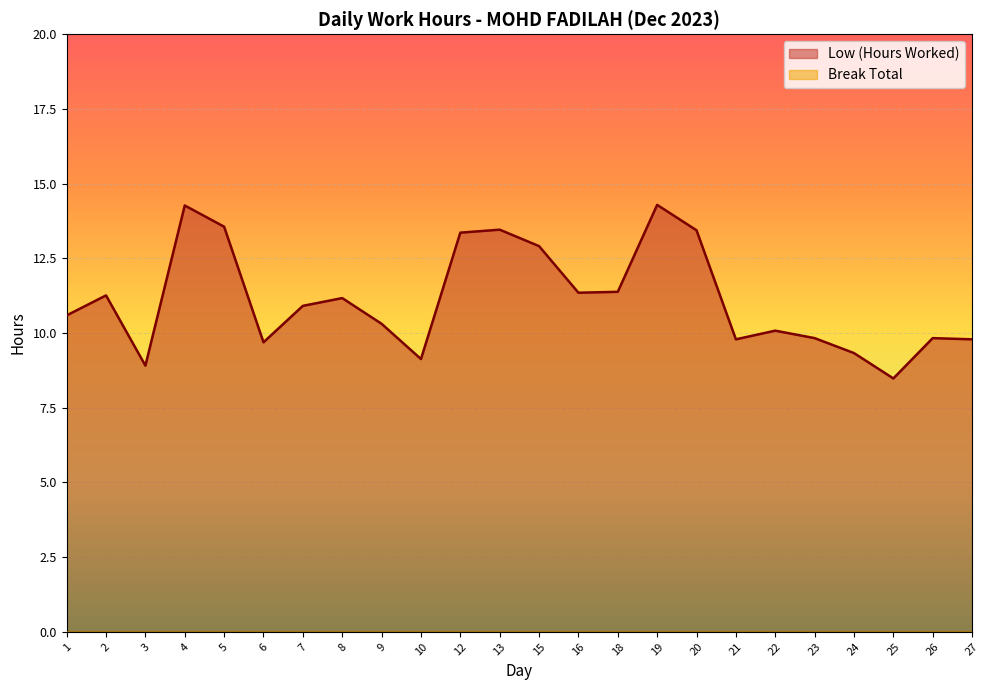

How many points are lower than both their immediate neighbors (excluding endpoints)?

6